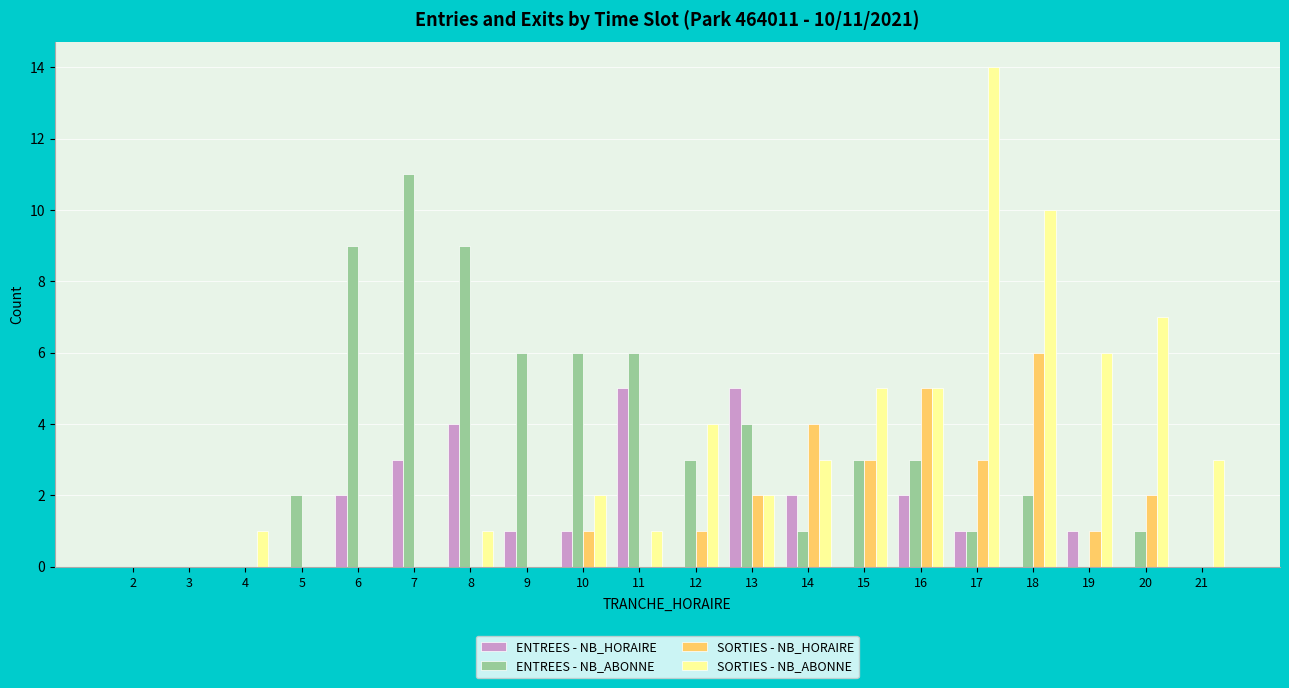

What is the sum of the SORTIES - NB_ABONNE values at 17 and 16?

19